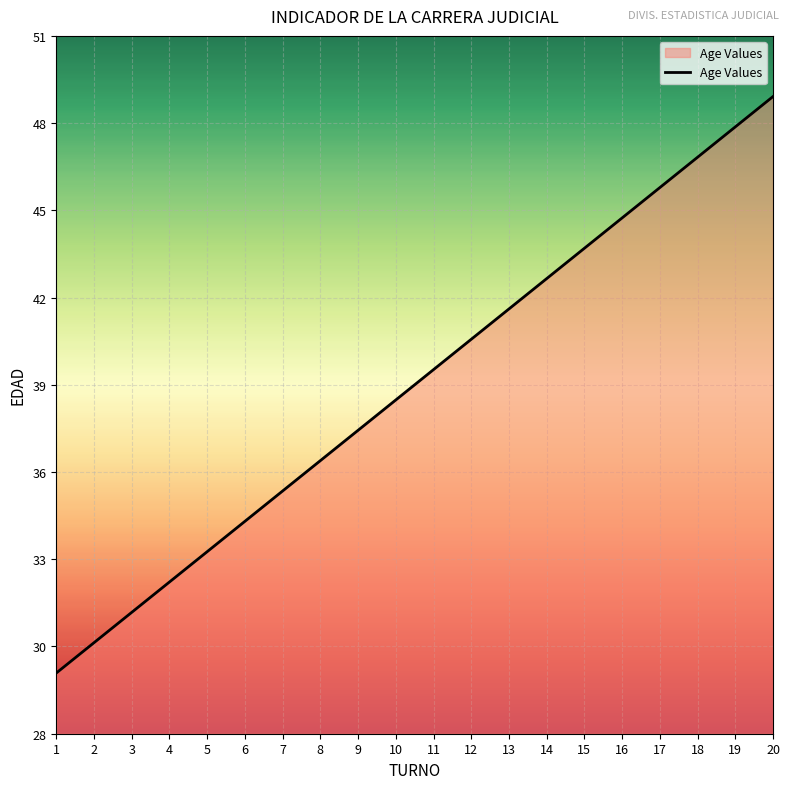

Does the chart have visible grid lines?

Yes